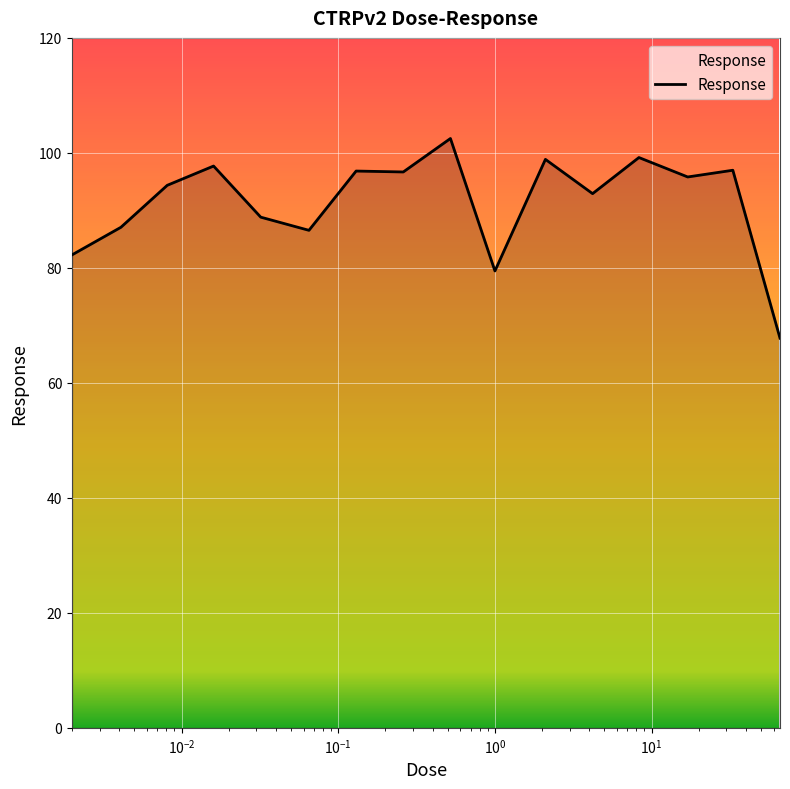

What is the greatest value displayed?

102.5